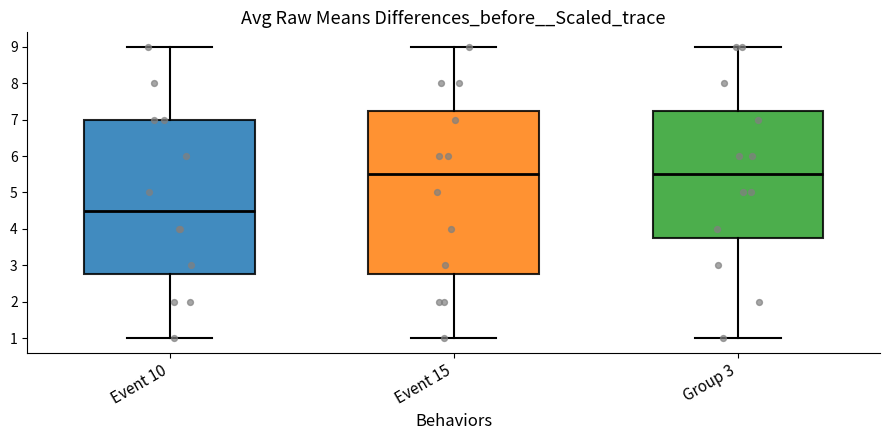

Reading left to right, read every box against the y-axis: the position of its median line, the range the box covers, and the ends of its whiskers. The values are not printed on the chart, so give them approximately, as read against the axis.

Event 10: median 4.5, box 2.8 to 7.0, whiskers 1.0 to 9.0
Event 15: median 5.5, box 2.8 to 7.3, whiskers 1.0 to 9.0
Group 3: median 5.5, box 3.8 to 7.3, whiskers 1.0 to 9.0